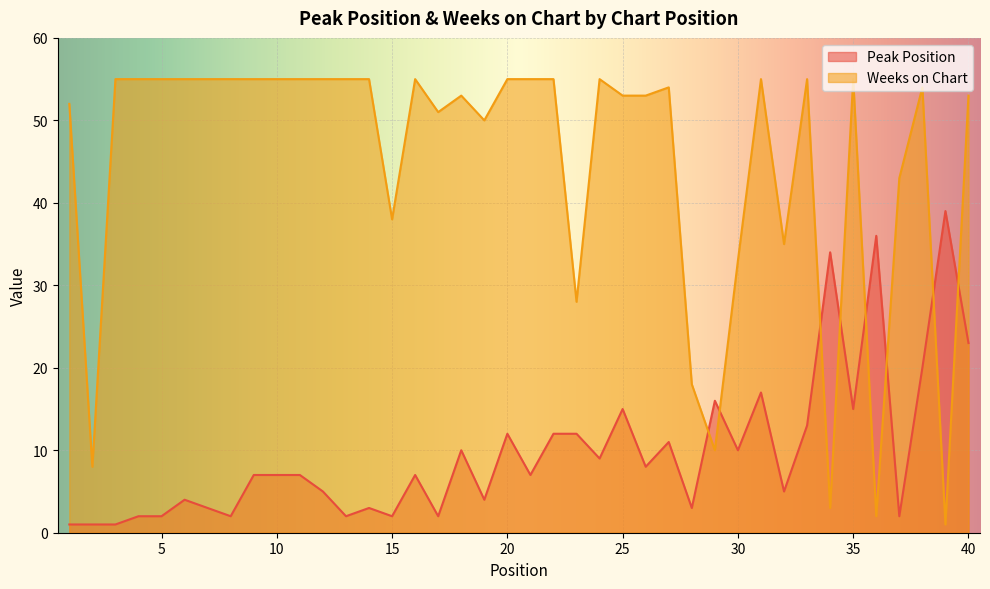

How many times do Peak Position and Weeks on Chart cross each other?

8